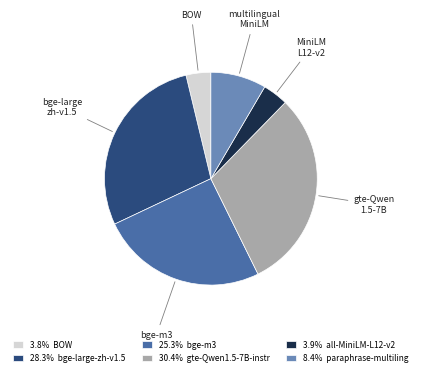

Is there a majority slice in this chart?

No